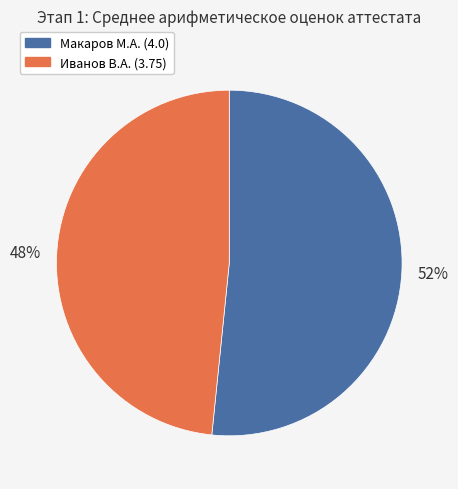

To the nearest percent, what portion does Иванов В.А. (3.75) represent?

48%